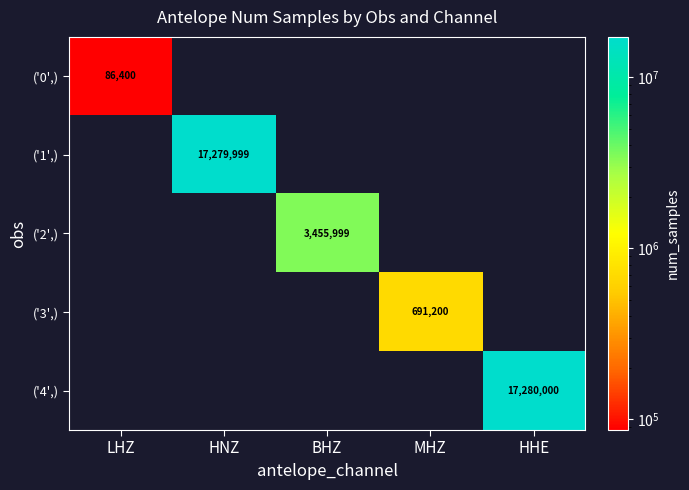

The value of ('0',) at LHZ is 128511. True or false?

False